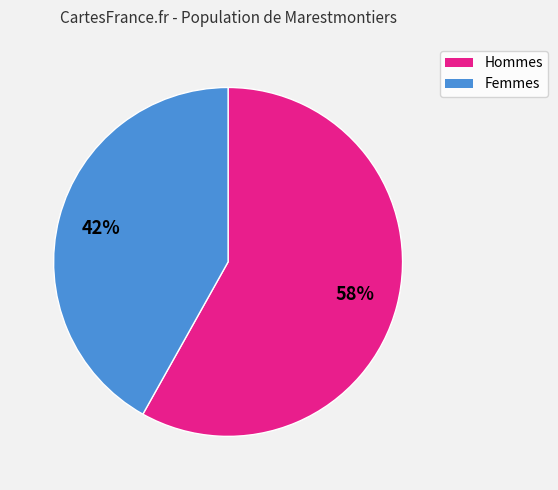

To the nearest percent, what is the difference between the largest and smallest slice percentages?

16%